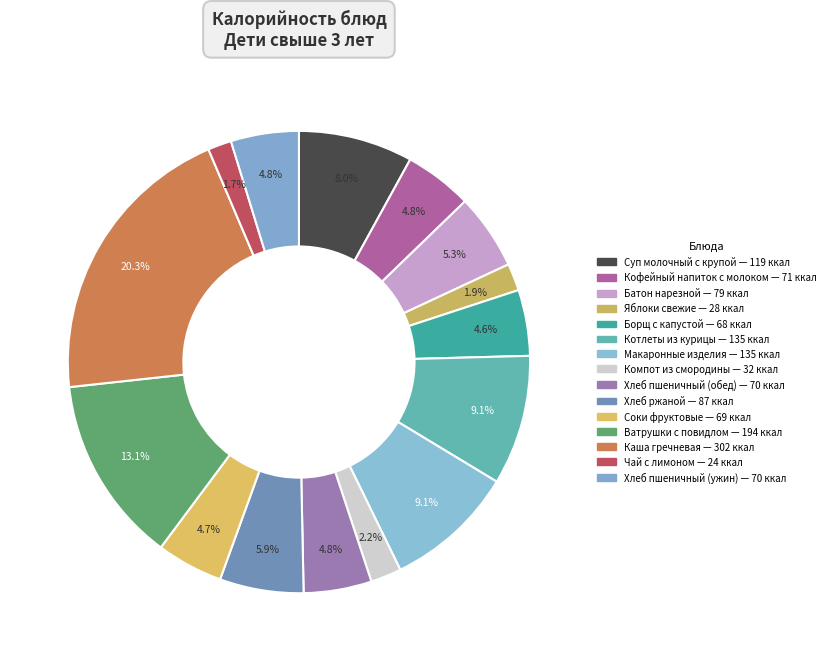

To the nearest percent, what is the difference between the Чай с лимоном and Батон нарезной slice percentages?

4%